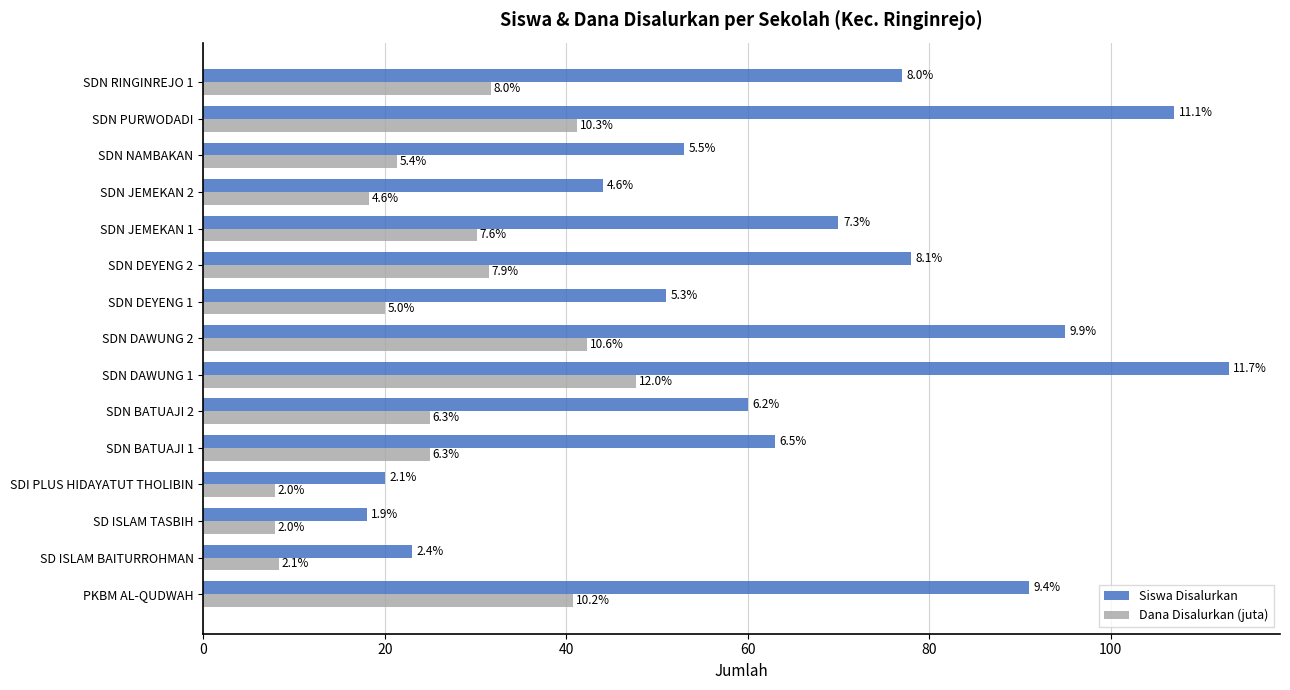

What is the difference between the maximum and minimum values in the Siswa Disalurkan series?

95.0